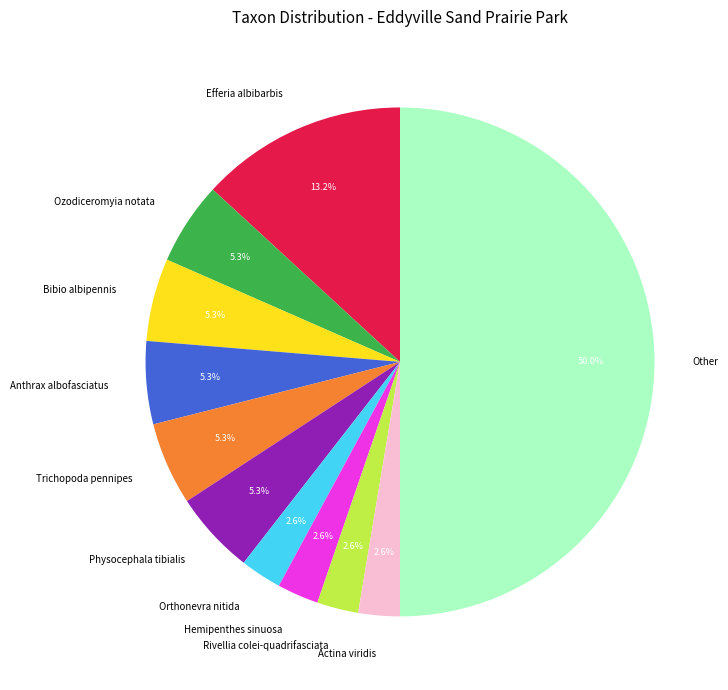

Approximately how many times larger is the value at Bibio albipennis compared to Other?

0.1